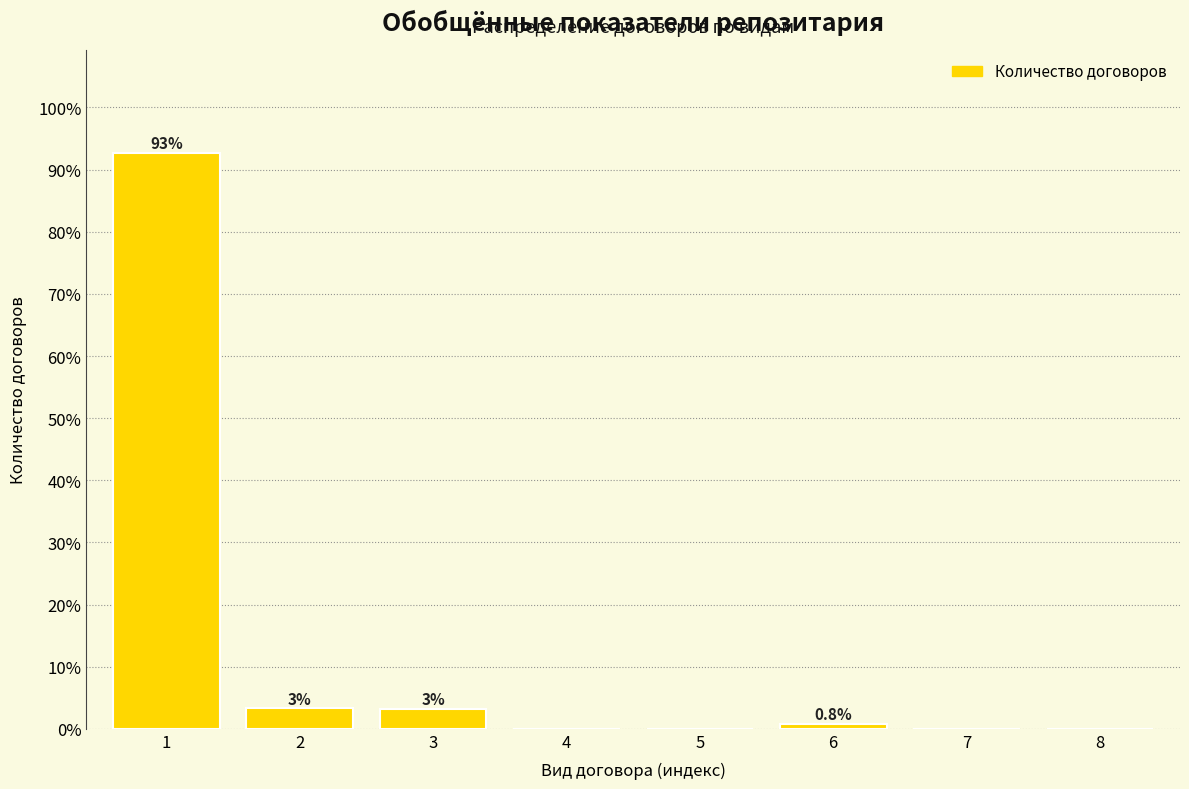

What is the maximum value shown in the chart?

92.6